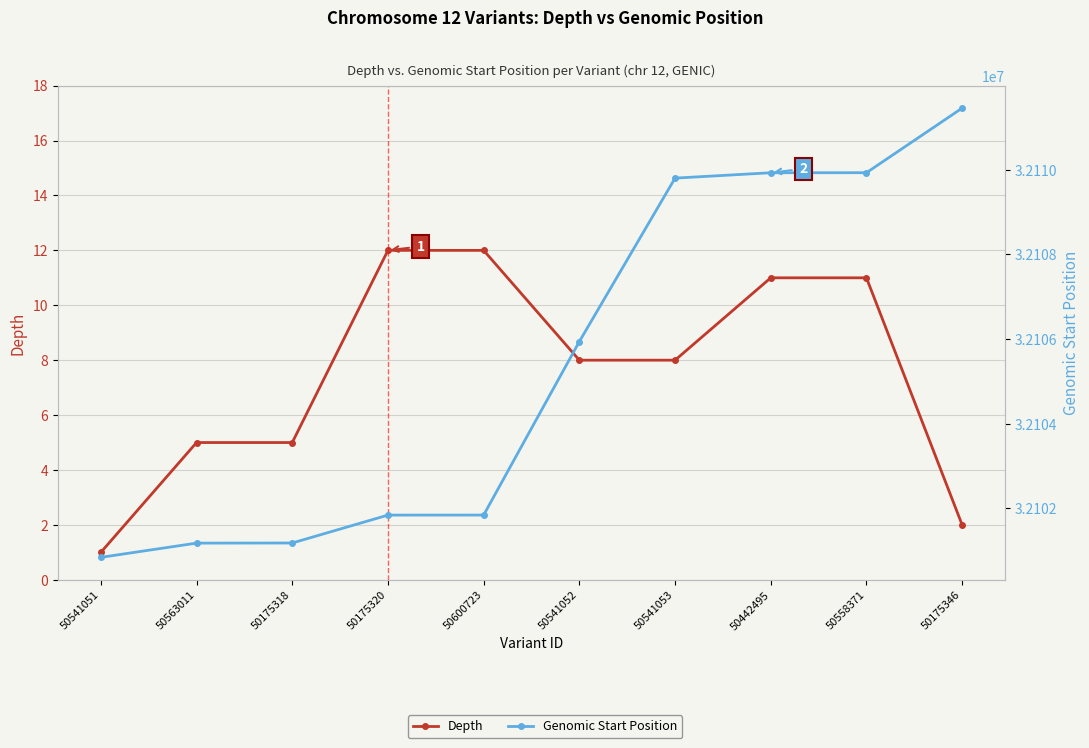

What is the label of the 2nd point from the right?

50558371